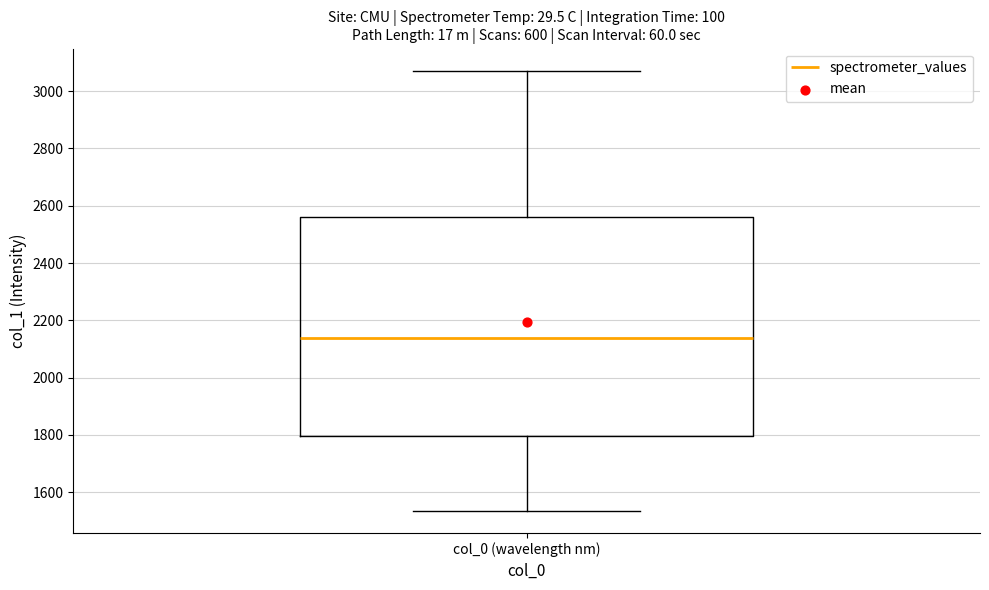

Transcribe this box plot: give where the median line is, the range the box spans, and where the two whiskers end, as read against the y-axis. The values are not printed on the chart, so give them approximately, as read against the axis.

median 2140, box 1800 to 2560, whiskers 1540 to 3080